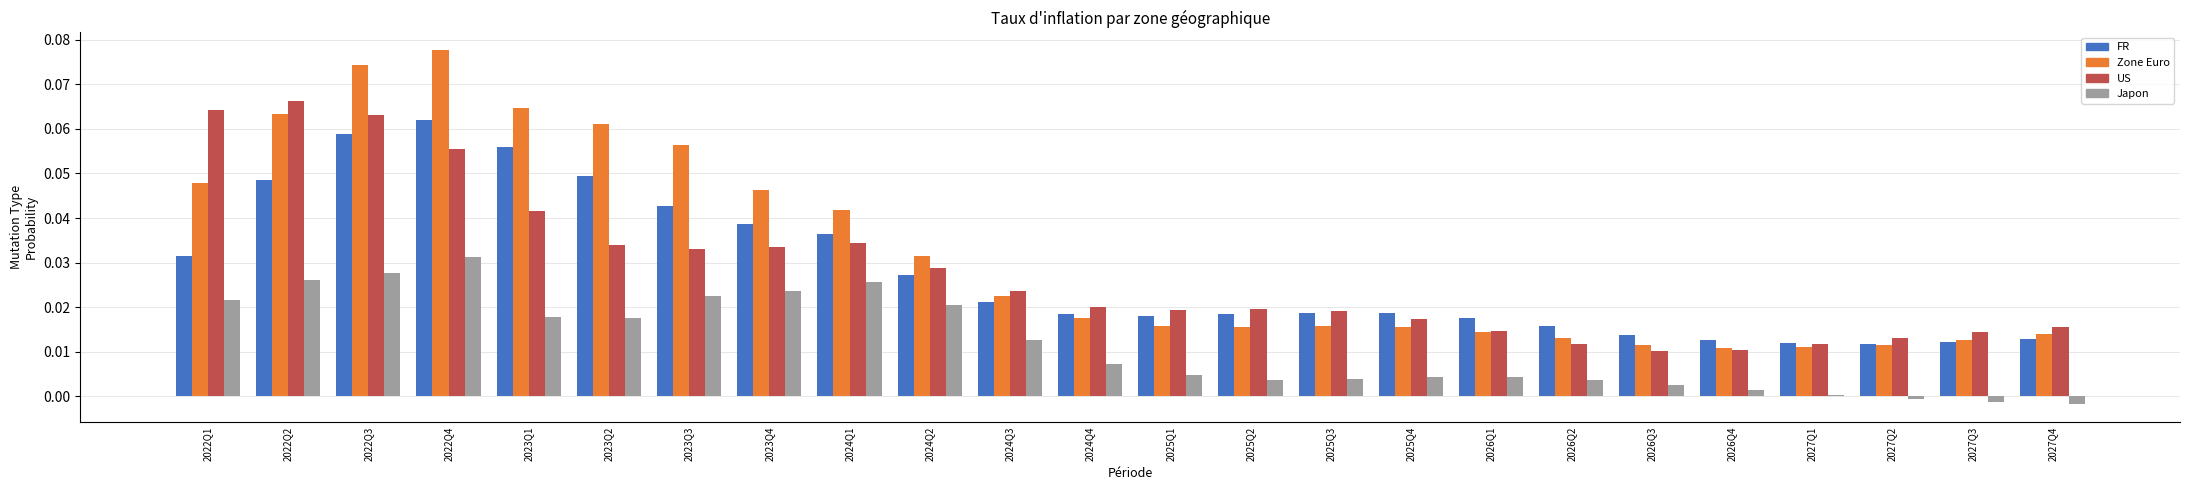

Which series has the largest range (max minus min)?

Zone Euro